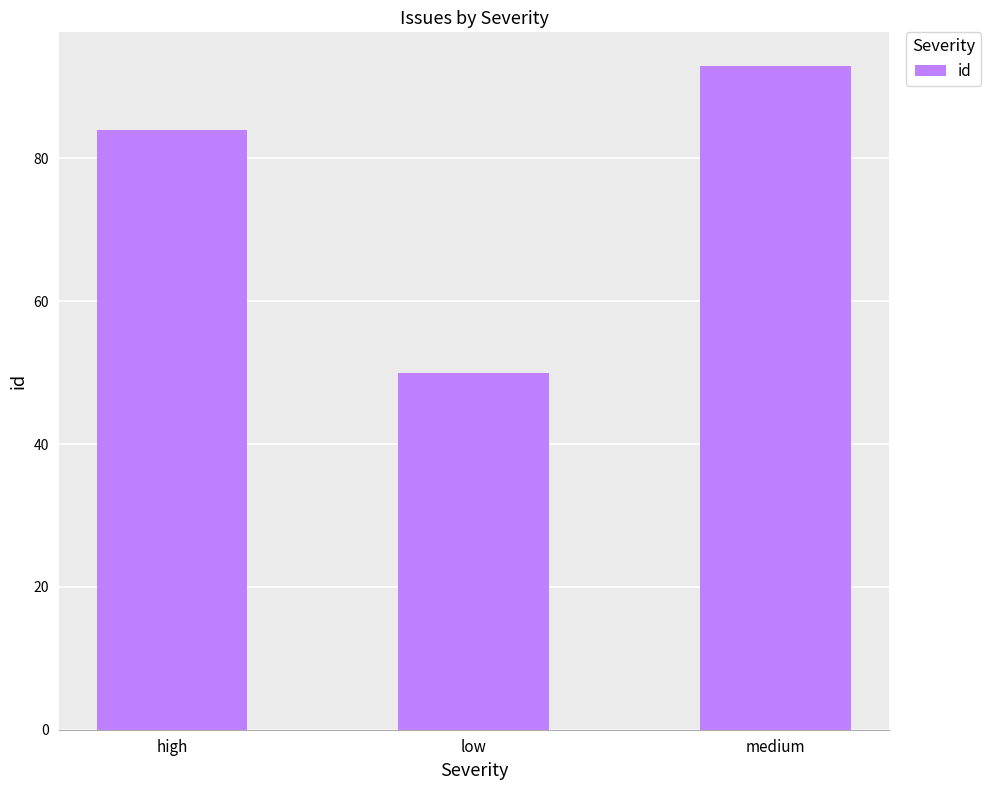

What is the average value?

76